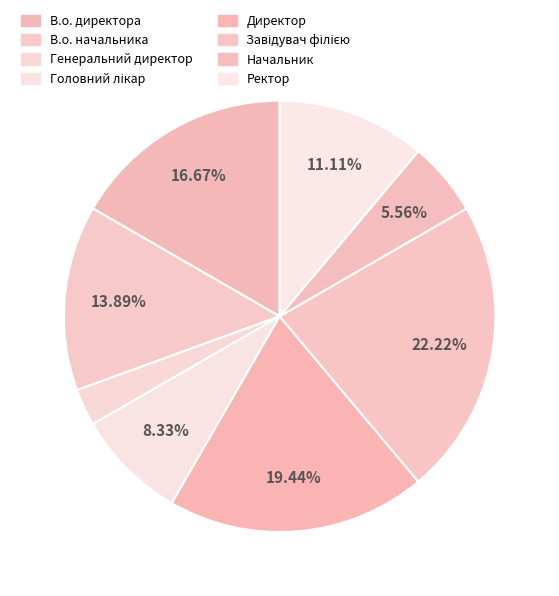

Count the number of slices in the pie.

8